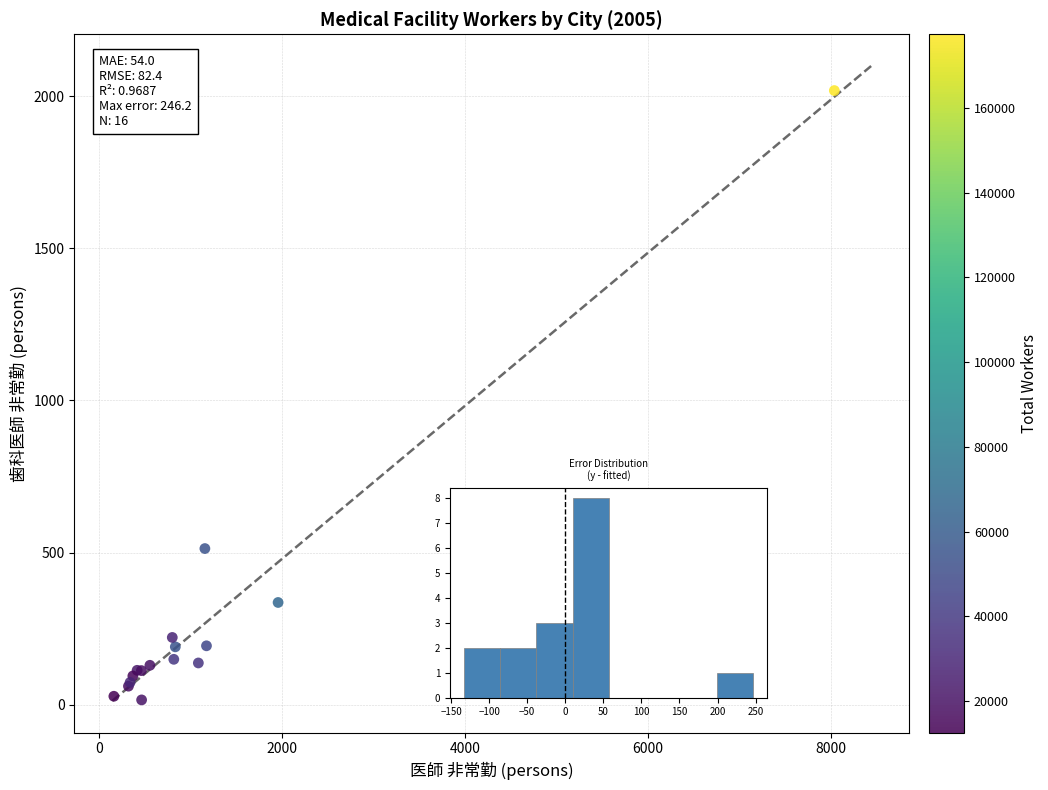

What Y value in the scatter plot is closest to 1017?

513.0